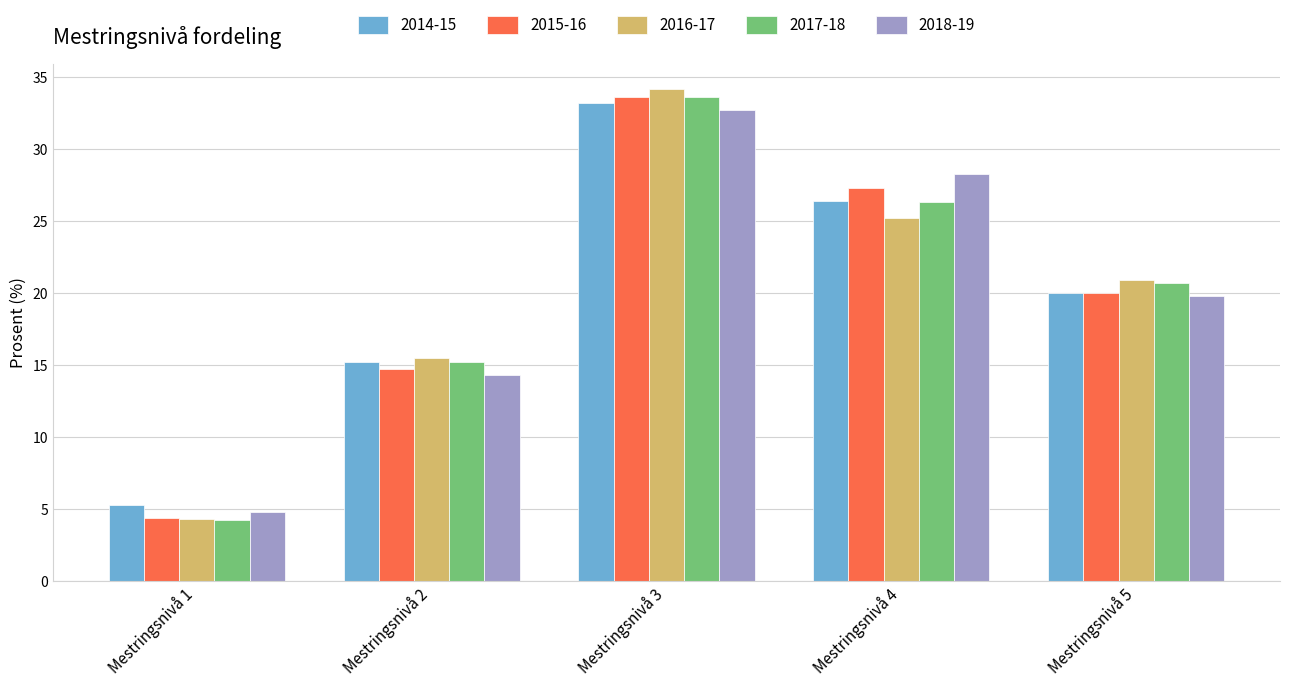

What is the average value of the 2018-19 series?

20.0